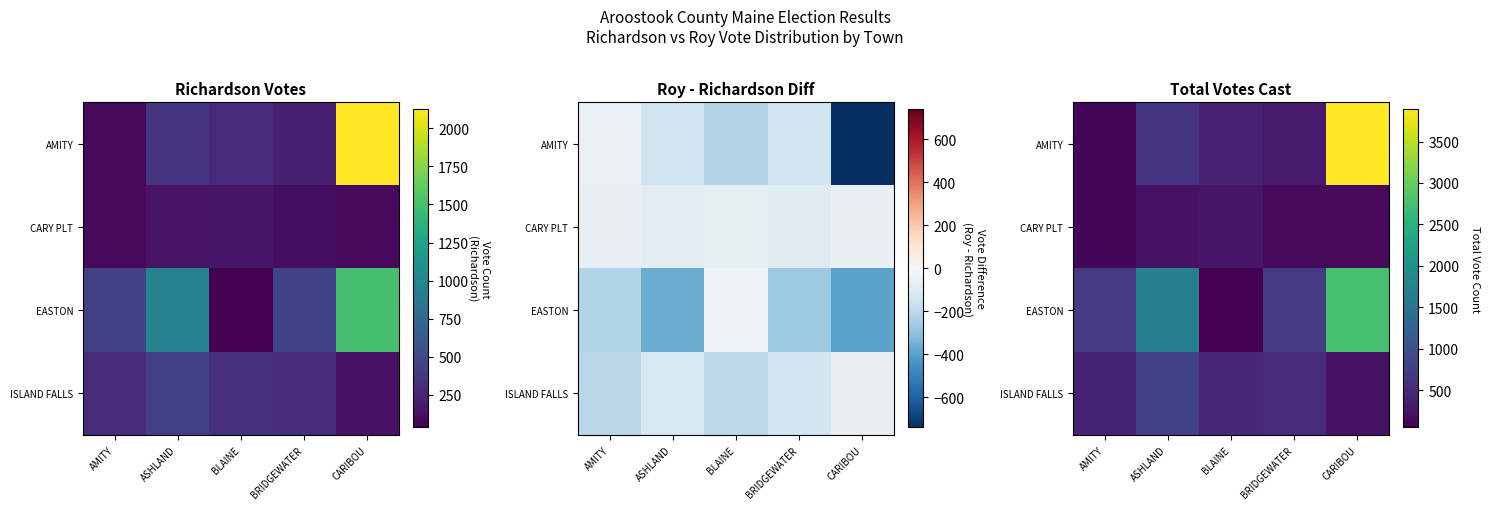

Between AMITY and ASHLAND, which is larger?

ASHLAND